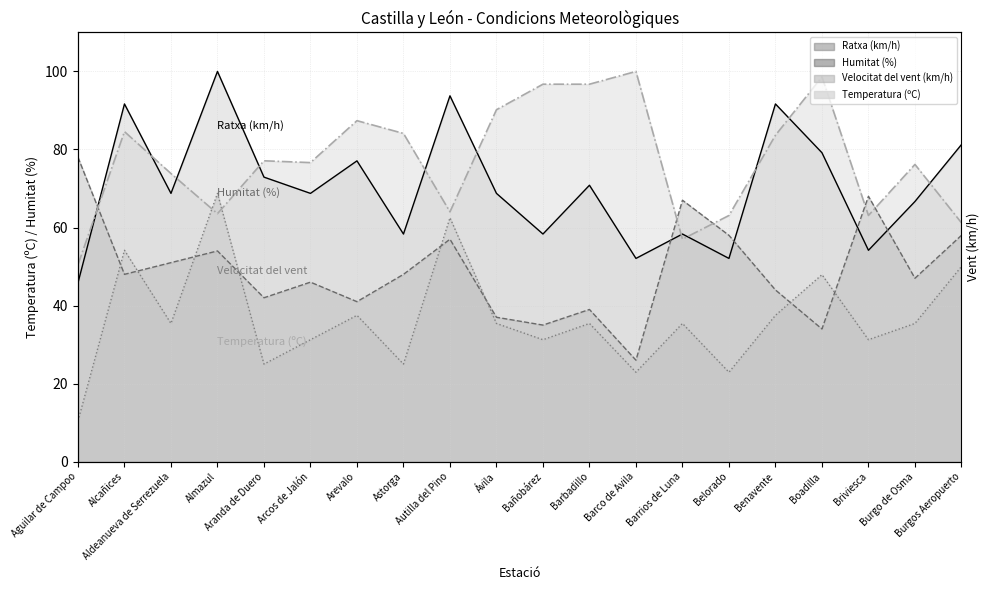

Reading left to right, list all the values displayed in this chart.

Temperatura (ºC): Aguilar de Campoo=50.5	Alcañices=84.6	Aldeanueva de Serrezuela=73.8	Almazul=63.6	Aranda de Duero=77.1	Arcos de Jalón=76.6	Arevalo=87.4	Astorga=84.1	Autilla del Pino=64.0	Ávila=90.2	Bañobárez=96.7	Barbadillo=96.7	Barco de Avila=100.0	Barrios de Luna=57.0	Belorado=63.1	Benavente=83.6	Boadilla=98.6	Briviesca=63.1	Burgo de Osma=76.2	Burgos Aeropuerto=61.2
Humitat (%): Aguilar de Campoo=78.0	Alcañices=48.0	Aldeanueva de Serrezuela=51.0	Almazul=54.0	Aranda de Duero=42.0	Arcos de Jalón=46.0	Arevalo=41.0	Astorga=48.0	Autilla del Pino=57.0	Ávila=37.0	Bañobárez=35.0	Barbadillo=39.0	Barco de Avila=26.0	Barrios de Luna=67.0	Belorado=58.0	Benavente=44.0	Boadilla=34.0	Briviesca=68.0	Burgo de Osma=47.0	Burgos Aeropuerto=58.0
Velocitat del vent (km/h): Aguilar de Campoo=10.4	Alcañices=54.2	Aldeanueva de Serrezuela=35.4	Almazul=68.8	Aranda de Duero=25.0	Arcos de Jalón=31.2	Arevalo=37.5	Astorga=25.0	Autilla del Pino=62.5	Ávila=35.4	Bañobárez=31.2	Barbadillo=35.4	Barco de Avila=22.9	Barrios de Luna=35.4	Belorado=22.9	Benavente=37.5	Boadilla=47.9	Briviesca=31.2	Burgo de Osma=35.4	Burgos Aeropuerto=50.0
Ratxa (km/h): Aguilar de Campoo=45.8	Alcañices=91.7	Aldeanueva de Serrezuela=68.8	Almazul=100.0	Aranda de Duero=72.9	Arcos de Jalón=68.8	Arevalo=77.1	Astorga=58.3	Autilla del Pino=93.8	Ávila=68.8	Bañobárez=58.3	Barbadillo=70.8	Barco de Avila=52.1	Barrios de Luna=58.3	Belorado=52.1	Benavente=91.7	Boadilla=79.2	Briviesca=54.2	Burgo de Osma=66.7	Burgos Aeropuerto=81.2